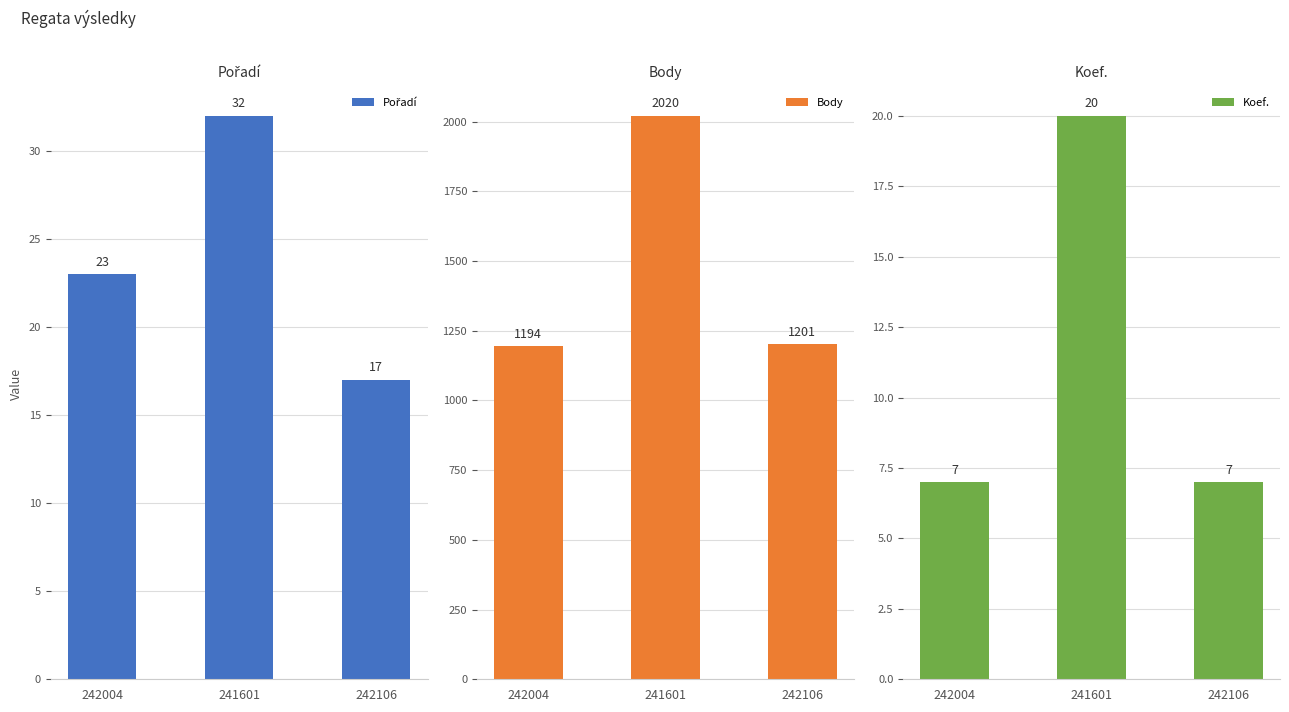

What are all the series names shown in the legend?

Pořadí, Body, Koef.